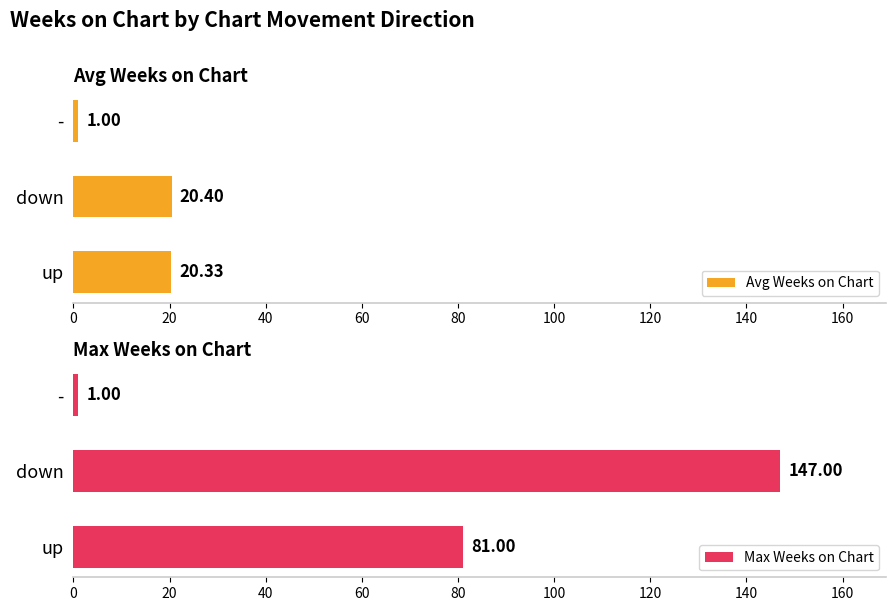

What is the sum of all Avg Weeks on Chart values?

41.7